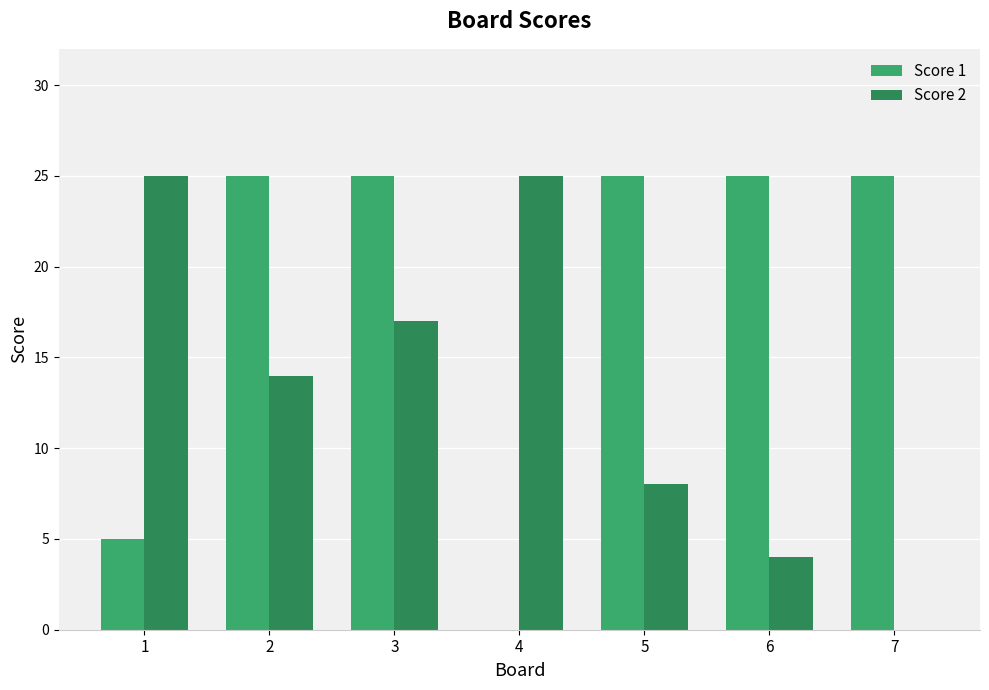

Count the number of data series in this chart.

2